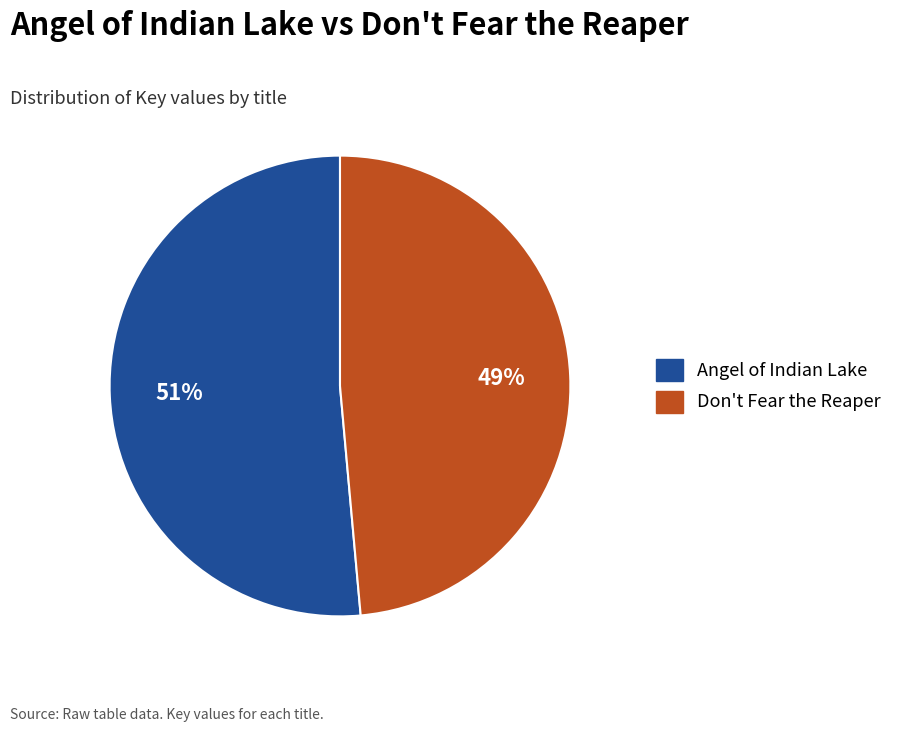

Does Don't Fear the Reaper represent more than half of the total?

No